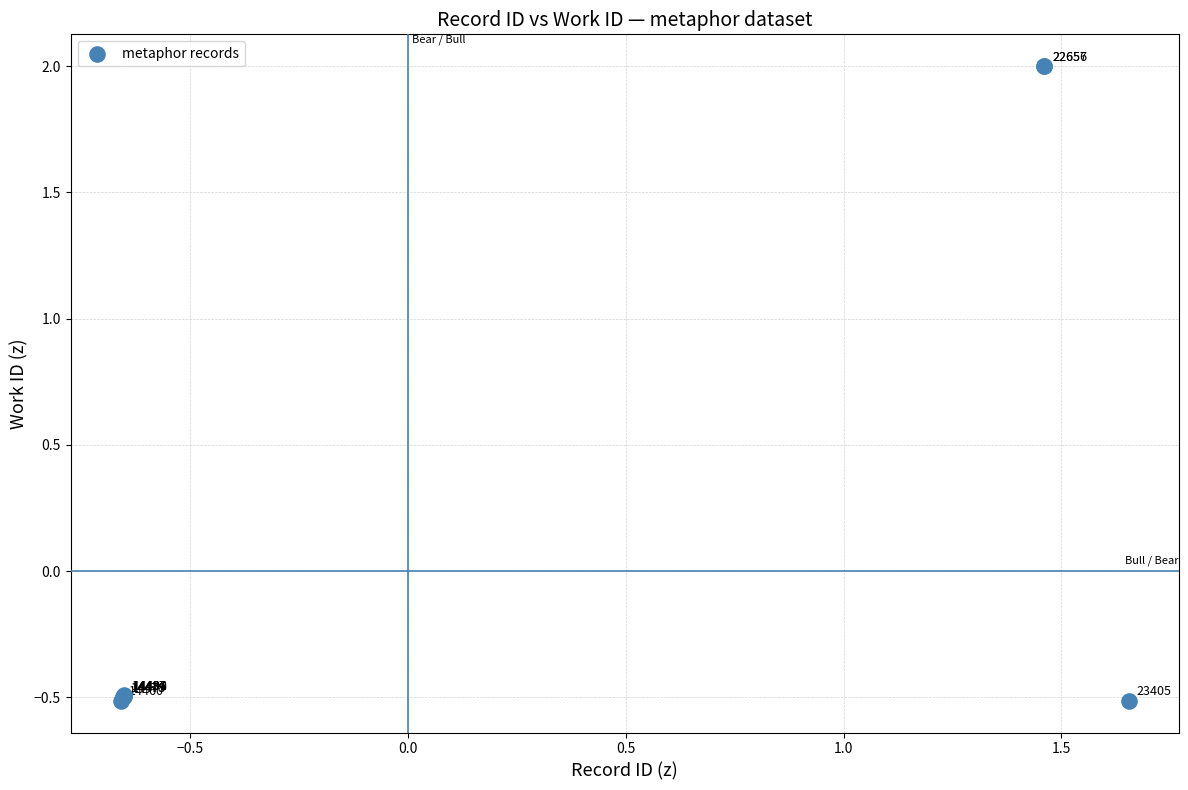

What Y value in the scatter plot is closest to 0?

-0.5